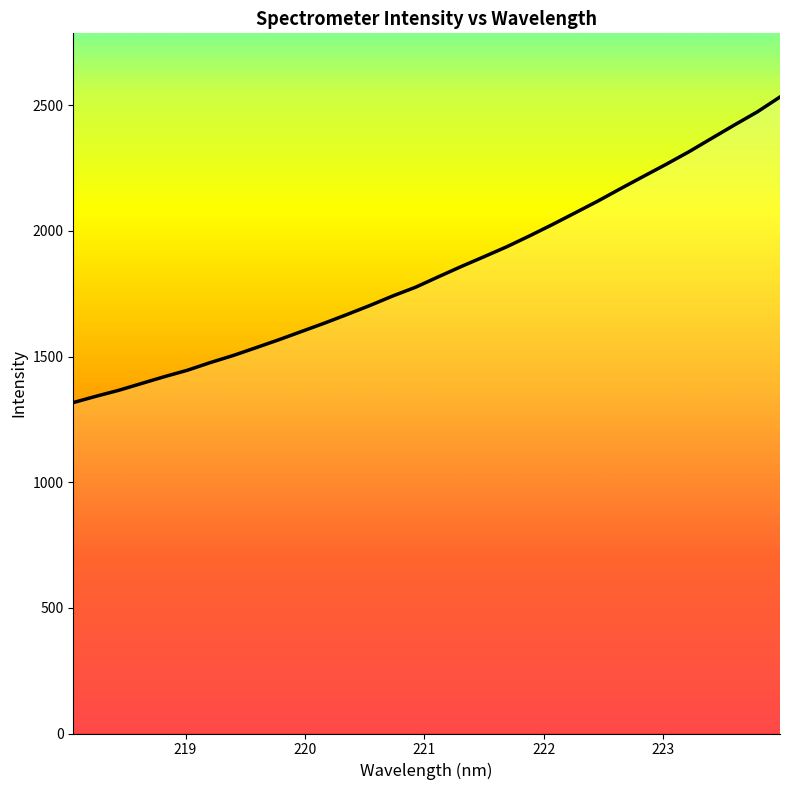

What is the greatest value displayed?

2533.1